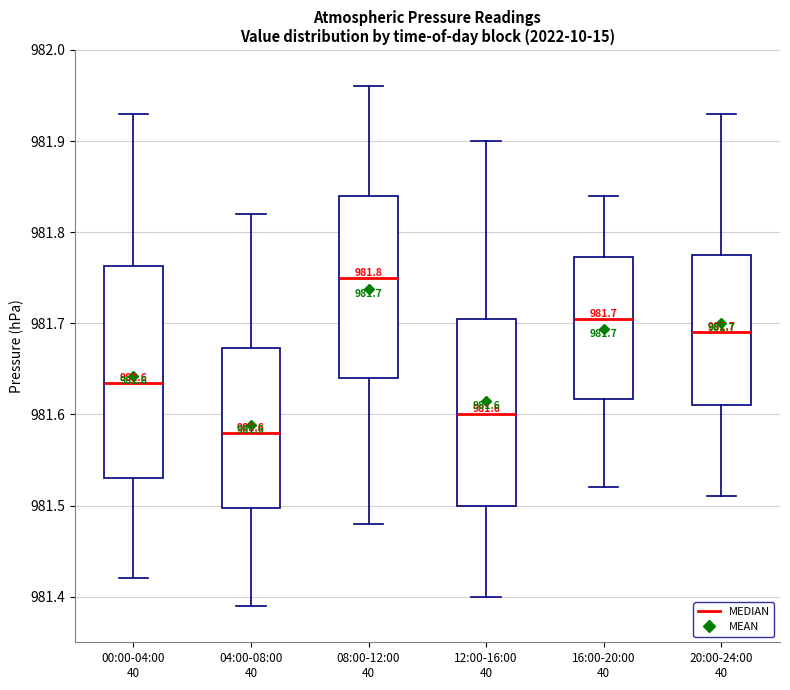

Which box has the highest median line?

08:00-12:00 40